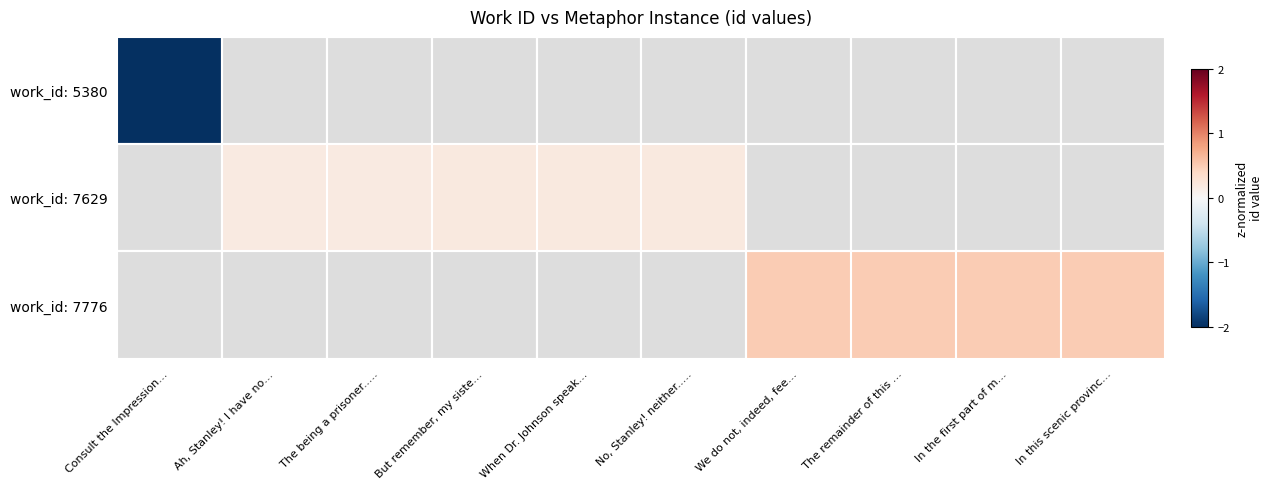

At We do not, indeed, fee…, list the series in order from smallest to largest.

work_id: 5380, work_id: 7629, work_id: 7776